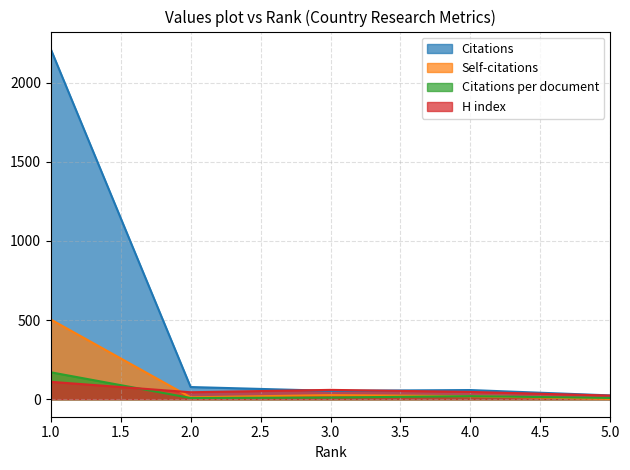

Reading left to right, list all the values displayed in this chart.

Citations: 1=2213.0	2=77.0	3=53.0	4=58.0	5=24.0
Self-citations: 1=504.0	2=12.0	3=26.0	4=19.0	5=2.0
Citations per document: 1=170.2	2=7.7	3=10.6	4=19.3	5=8.0
H index: 1=110.0	2=44.0	3=59.0	4=46.0	5=23.0